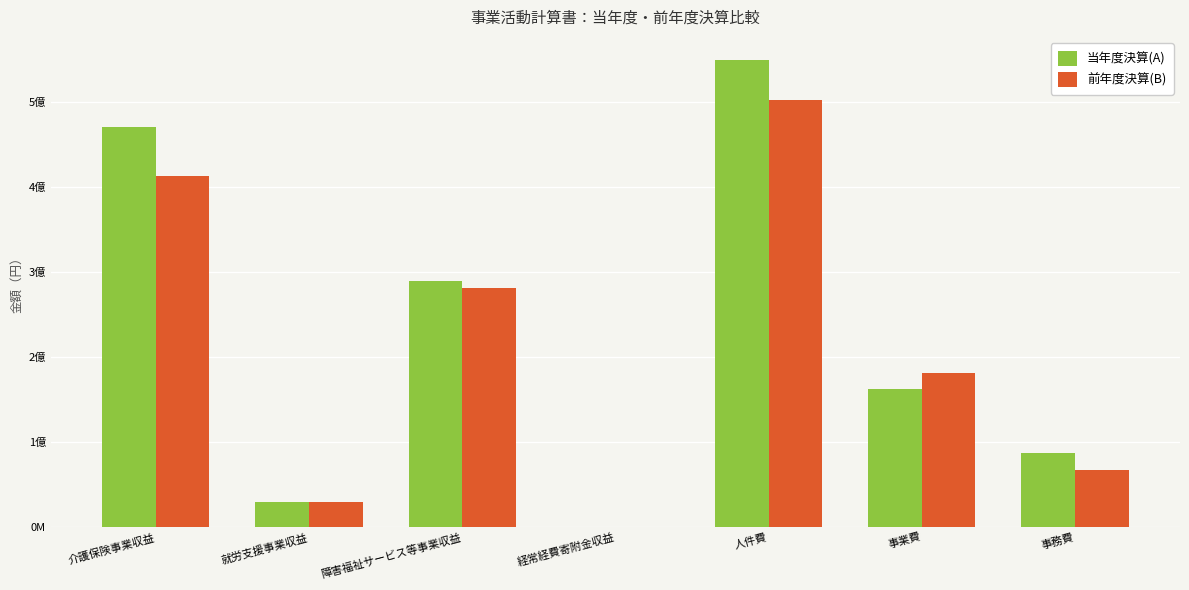

Between 事務費 and 就労支援事業収益, which is larger?

事務費